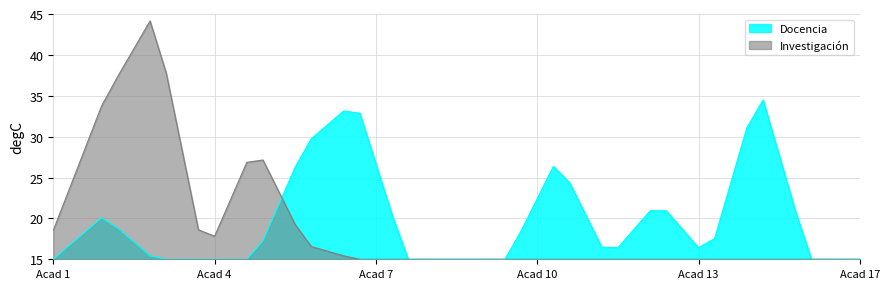

Which series has the largest total across all categories?

Docencia